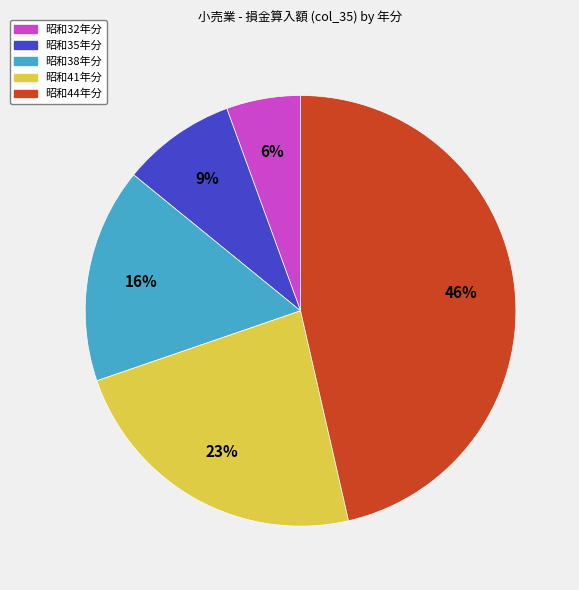

What percentage is the 昭和41年分 slice, to the nearest percent?

23%